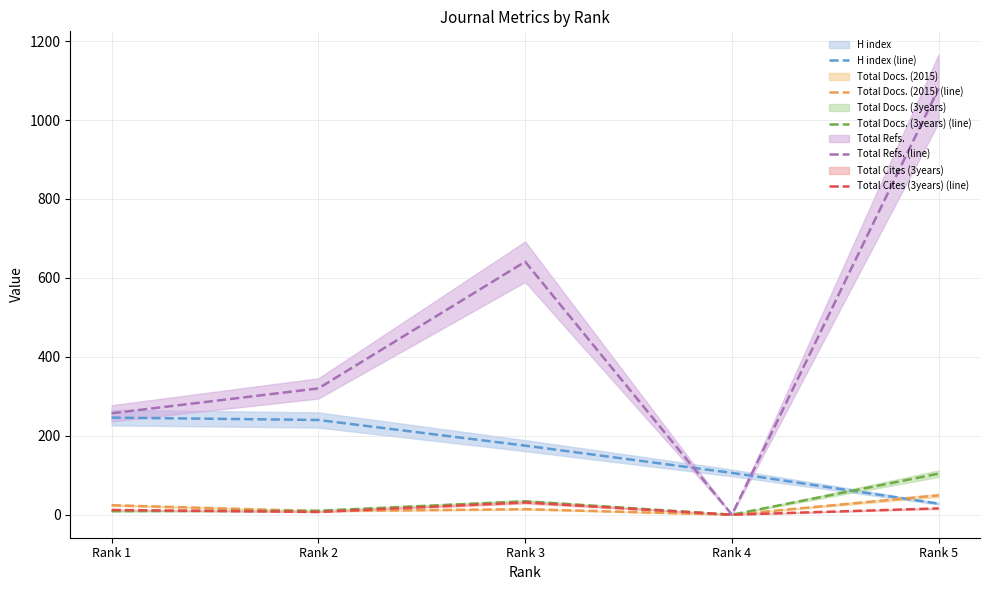

List the labels in order of Total Docs. (2015) (line) value, smallest first.

Rank 4, Rank 2, Rank 3, Rank 1, Rank 5